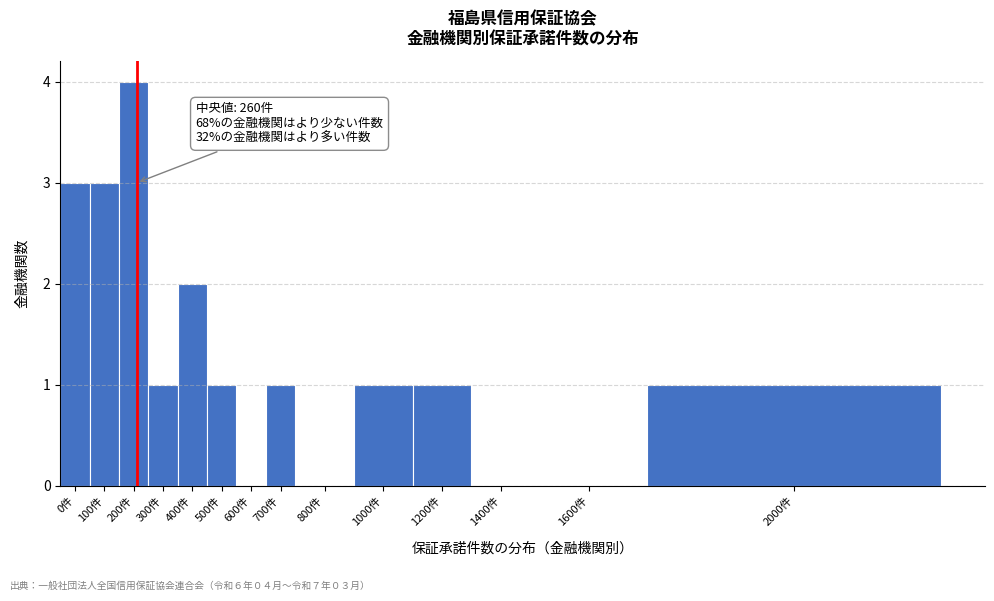

Reading left to right, extract all data points from this chart.

0件=3	100件=3	200件=4	300件=1	400件=2	500件=1	600件=0	700件=1	800件=0	1000件=1	1200件=1	1400件=0	1600件=0	2000件=1